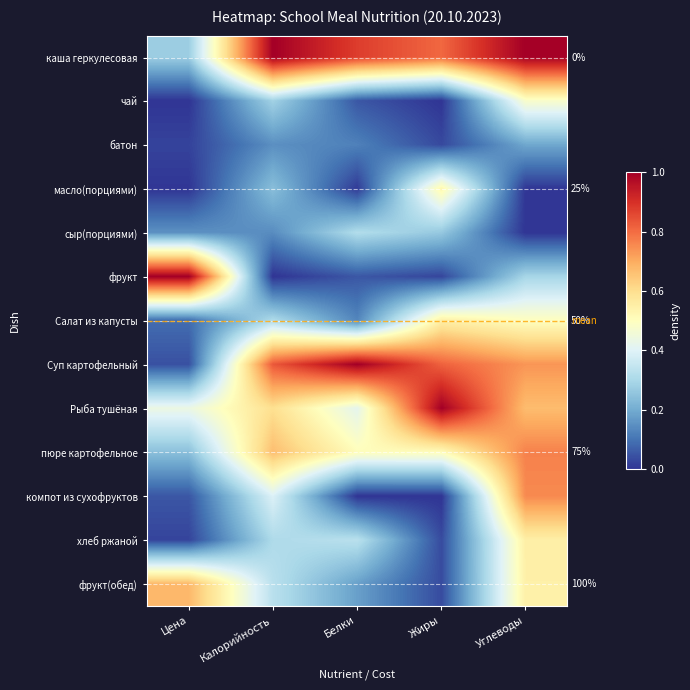

At Жиры, list the series in order from smallest to largest.

чай, компот из сухофруктов, фрукт, батон, хлеб ржаной, фрукт(обед), сыр(порциями), пюре картофельное, масло(порциями), Салат из капусты, каша геркулесовая, Суп картофельный, Рыба тушёная